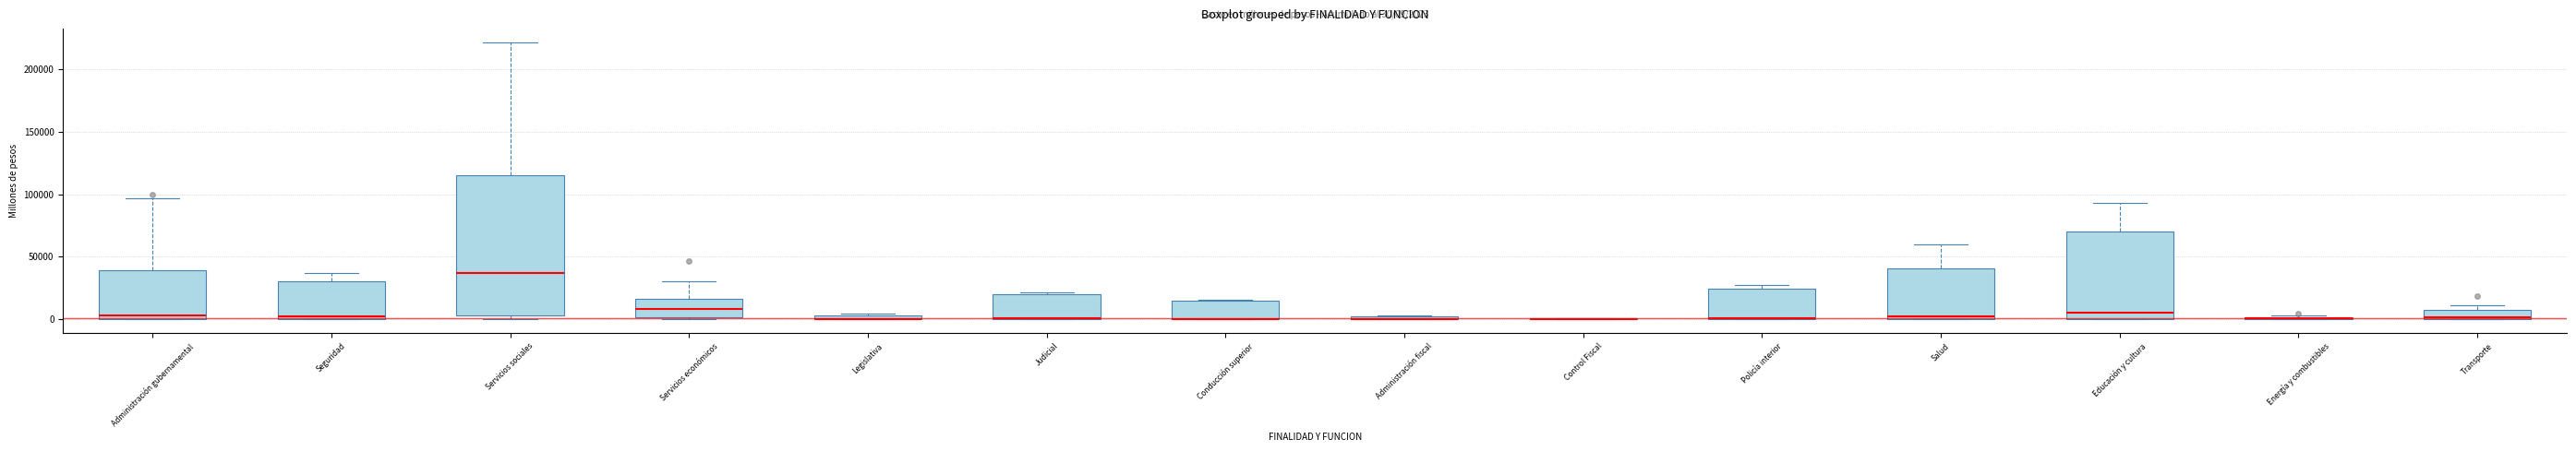

Comparing the boxes themselves (not the whiskers), which one is the tallest?

Servicios sociales